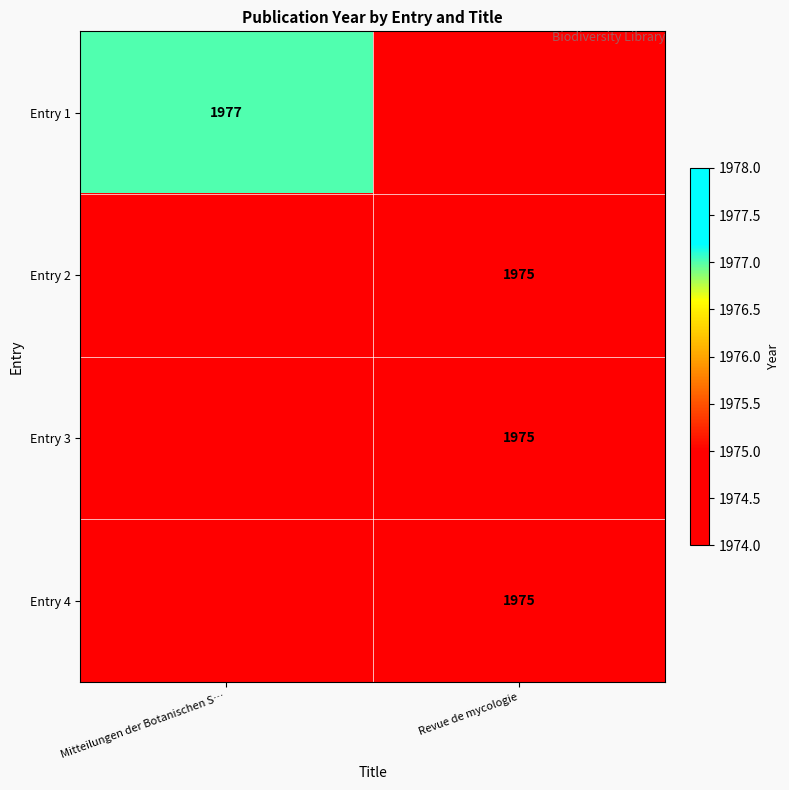

Count the number of categories in the chart.

2